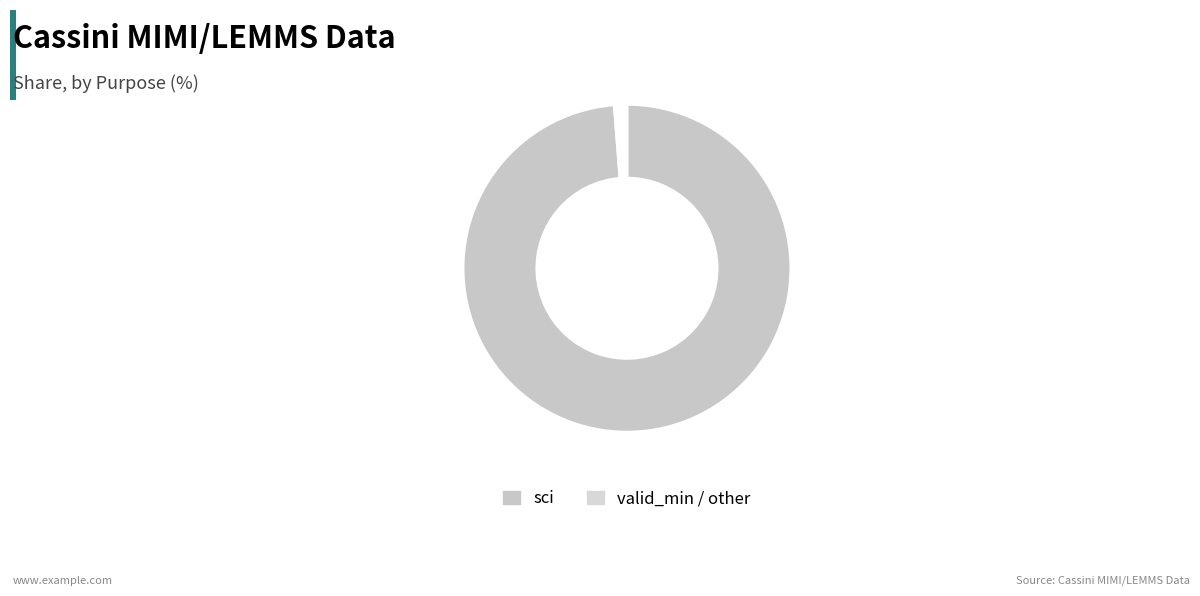

Which slice represents more than half of the pie?

sci